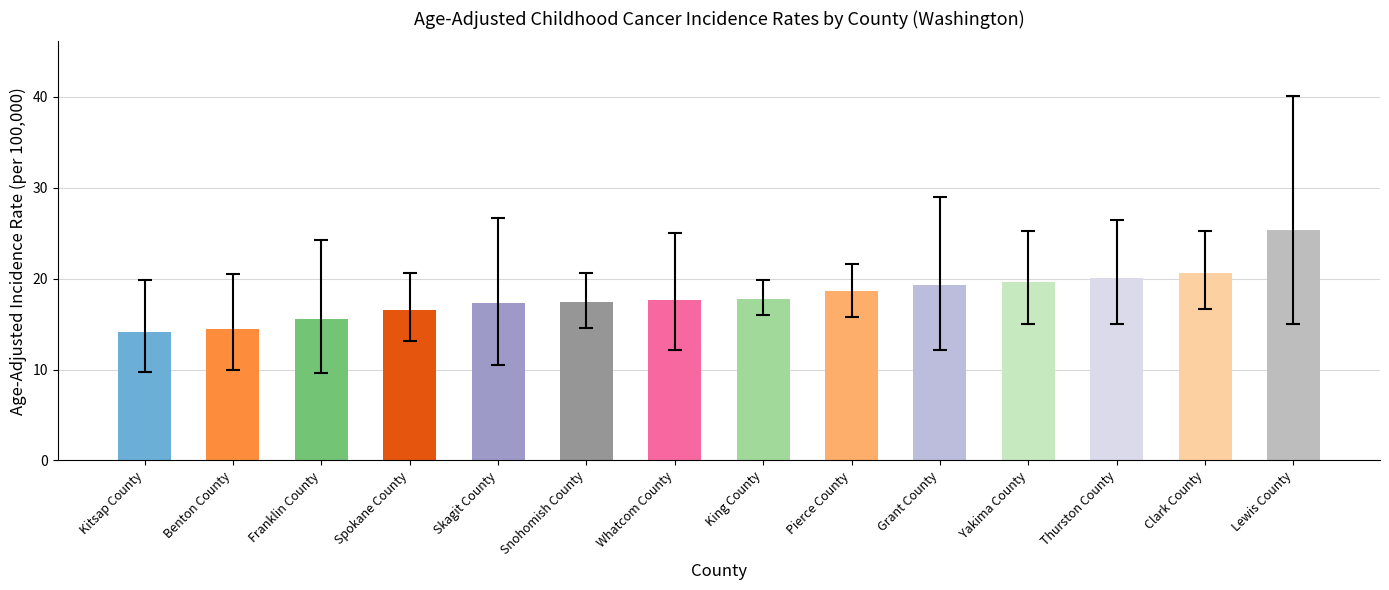

True or false: the data shows 25.7 at Benton County.

False